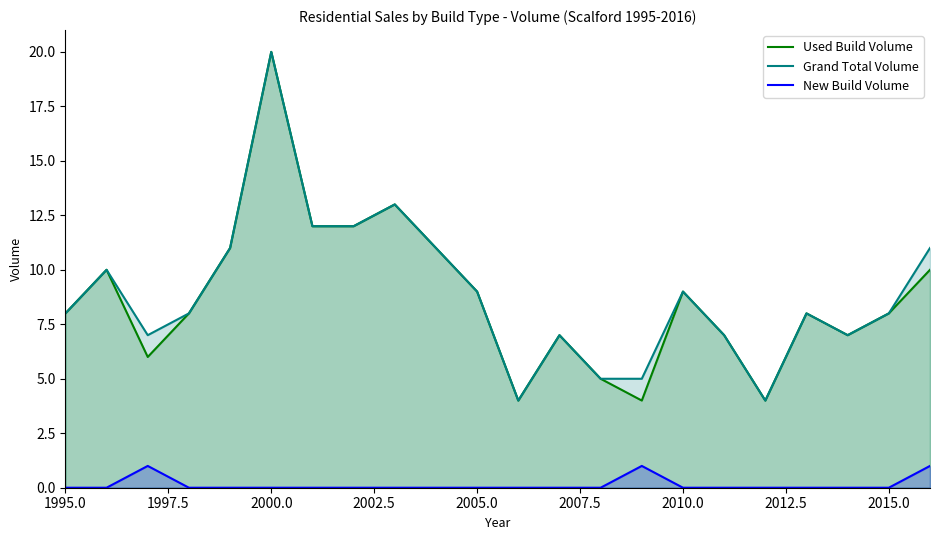

How many data points in Grand Total Volume are above 8?

10